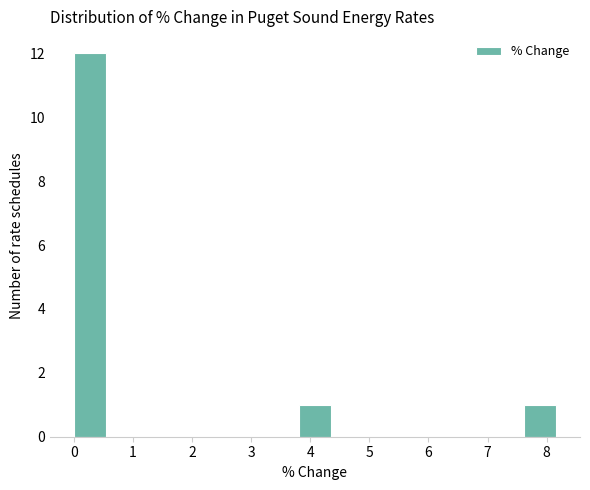

Reading left to right, transcribe this chart: for each bar, give the range it covers on the x-axis and its height. Neither the bar edges nor the heights are printed on the chart, so give them approximately, as read against the axes.

0.0 to 0.5: 12
0.5 to 1.1: 0
1.1 to 1.6: 0
1.6 to 2.2: 0
2.2 to 2.7: 0
2.7 to 3.3: 0
3.3 to 3.8: 0
3.8 to 4.4: 1
4.4 to 4.9: 0
4.9 to 5.4: 0
5.4 to 6.0: 0
6.0 to 6.5: 0
6.5 to 7.1: 0
7.1 to 7.6: 0
7.6 to 8.2: 1